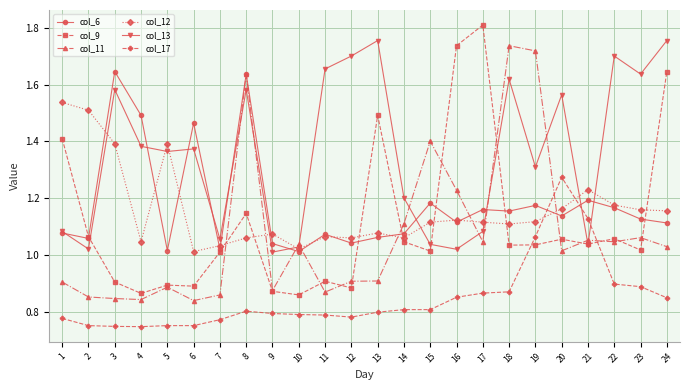

At which label does col_17 reach its peak?

20